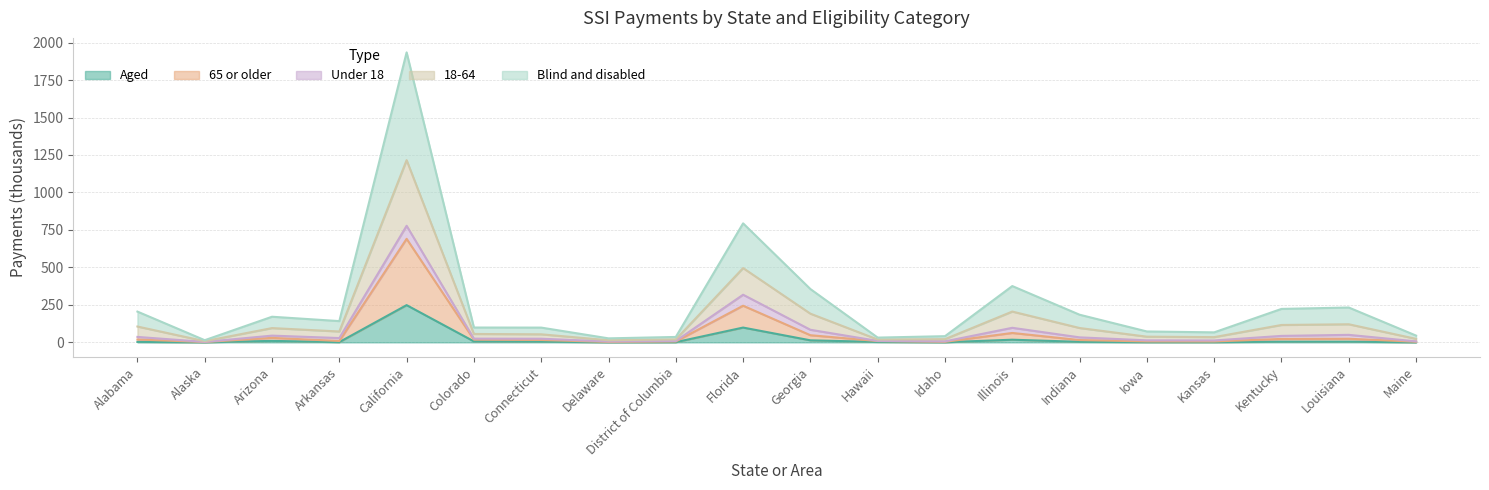

Between Colorado and Kentucky, which is larger?

Colorado